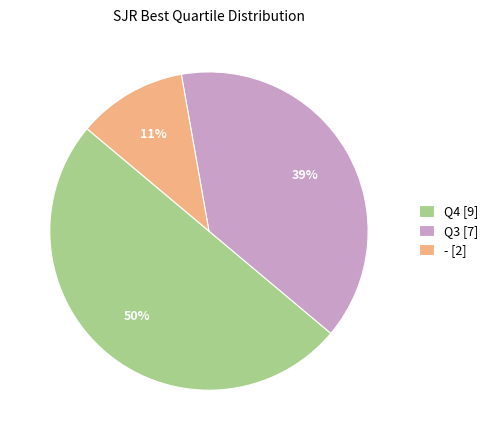

Does Q3 [7] represent more than half of the total?

No